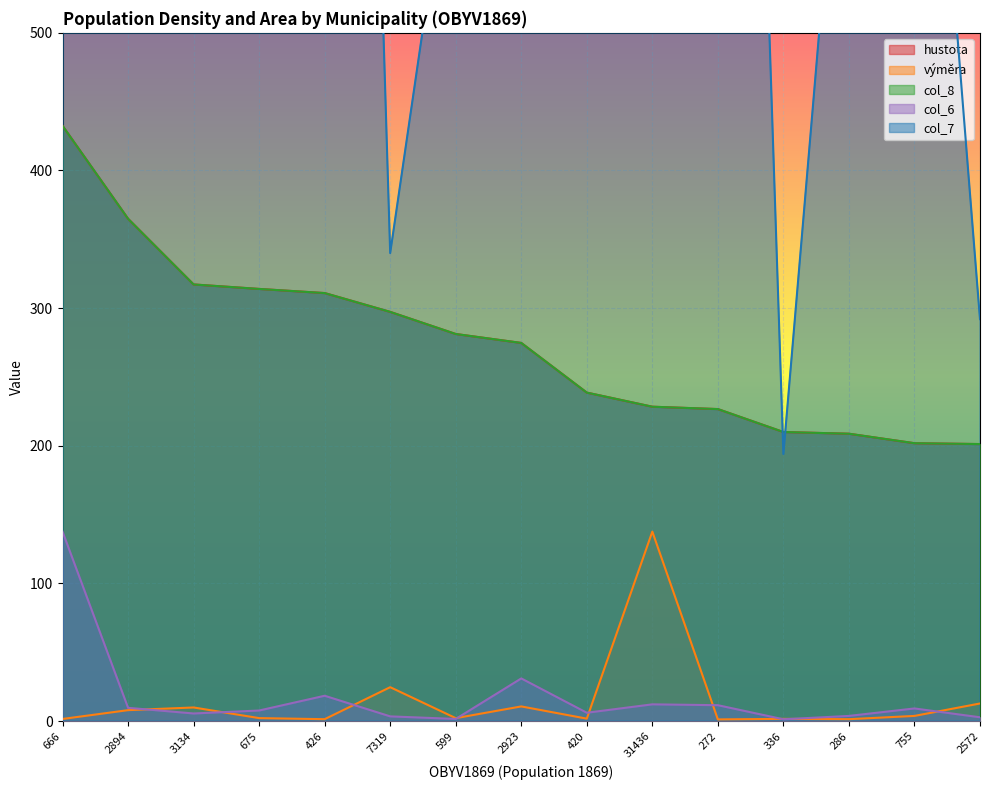

What is the difference between the maximum and second lowest values in the col_7 series?

31144.0